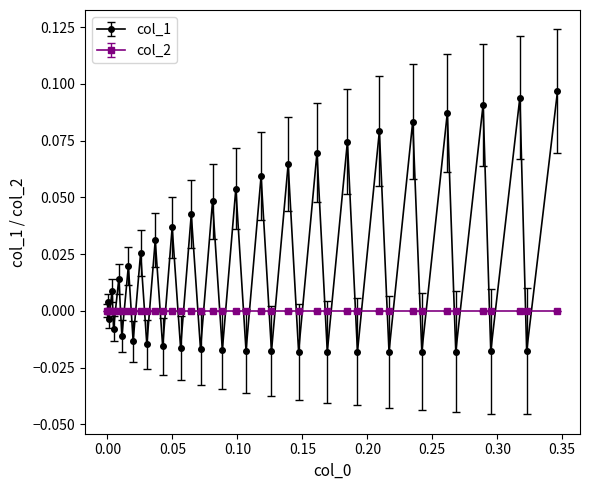

List the series in order of their overall mean, lowest first.

col_2, col_1